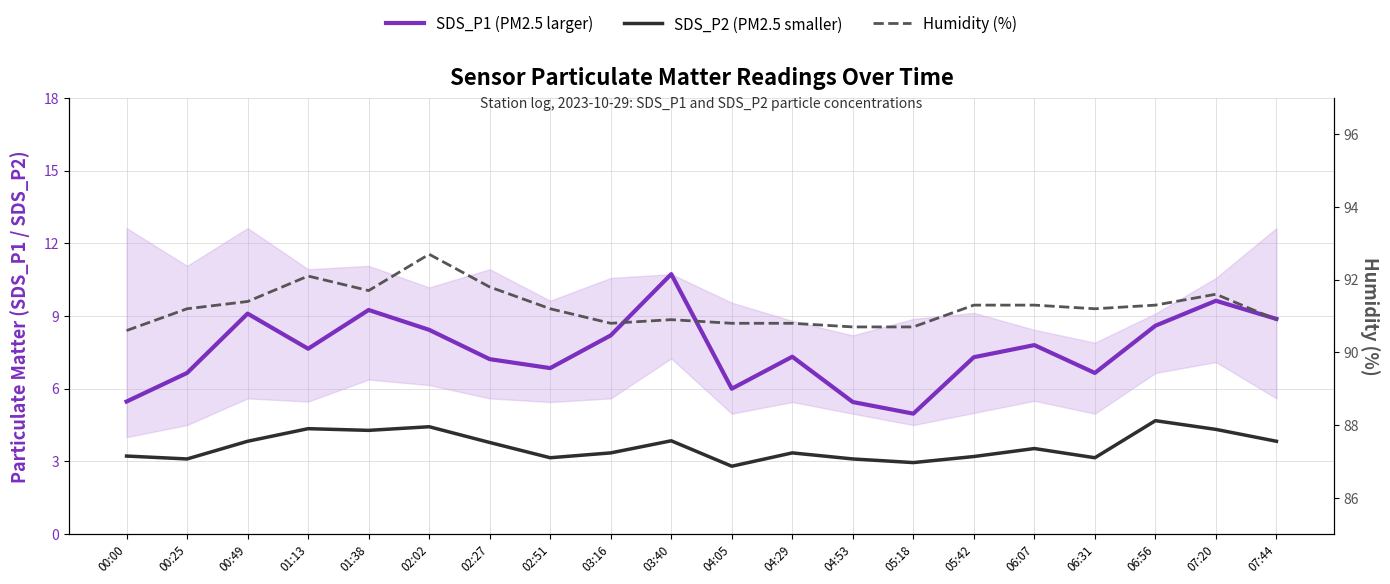

What position from the right is 04:05?

10